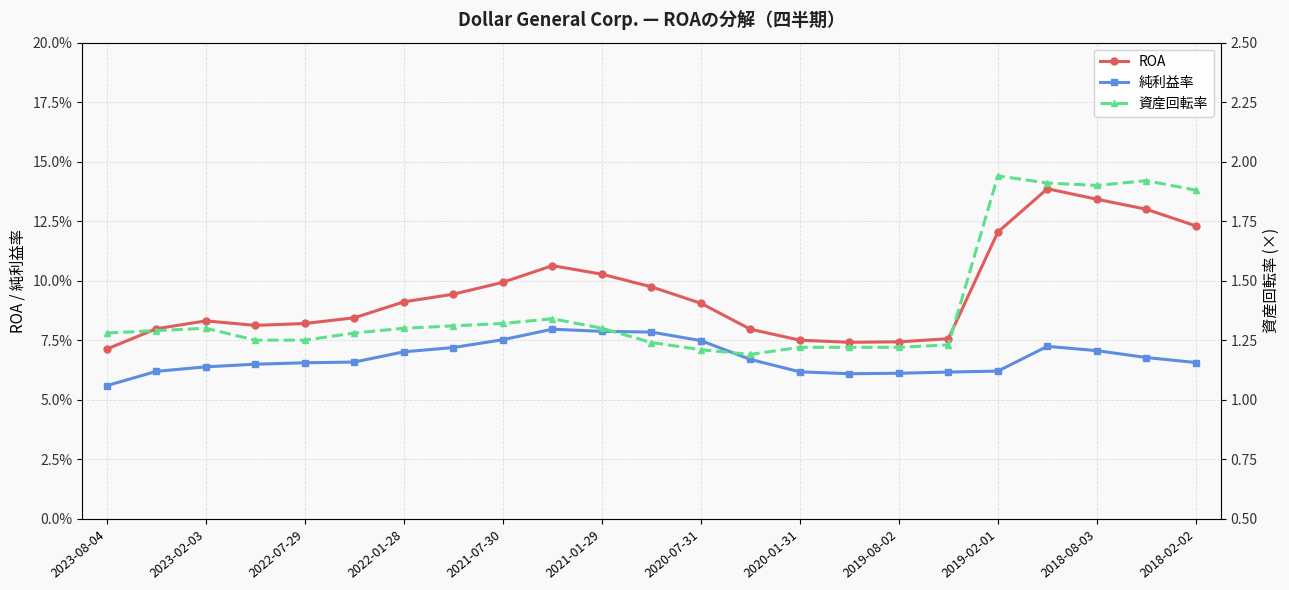

True or false: 資産回転率 has a value of 1.8 at 2021-01-29.

False